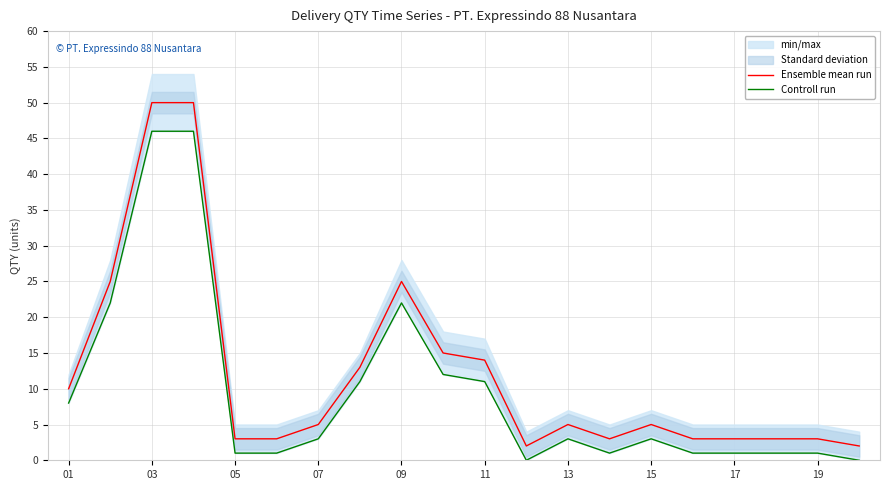

True or false: Ensemble mean run has a value of 1 at 19.

False